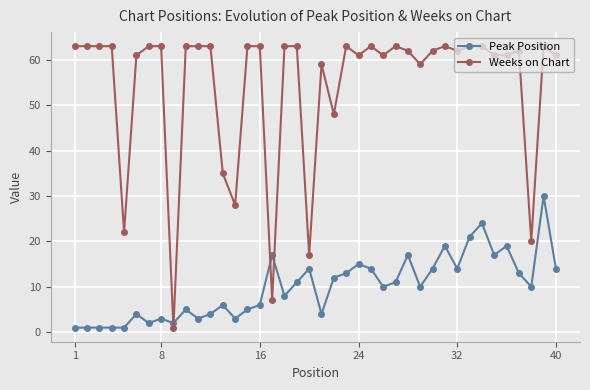

List the series in order of their peak value, highest first.

Weeks on Chart, Peak Position